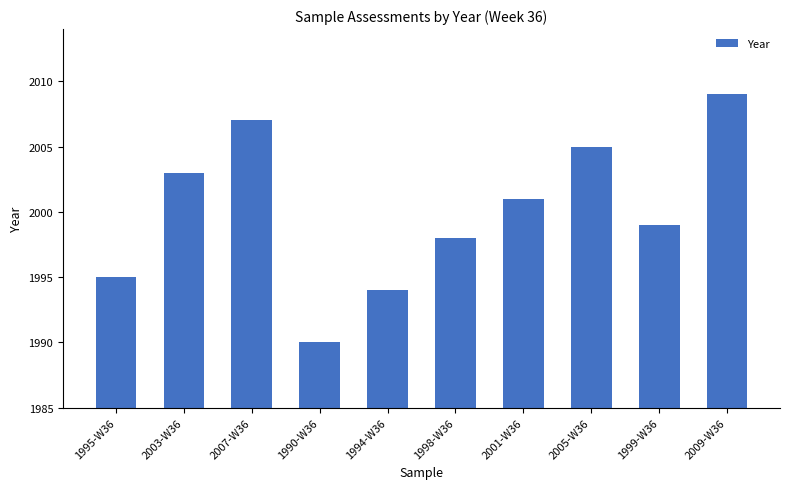

What is the label of the 4th bar from the right?

2001-W36